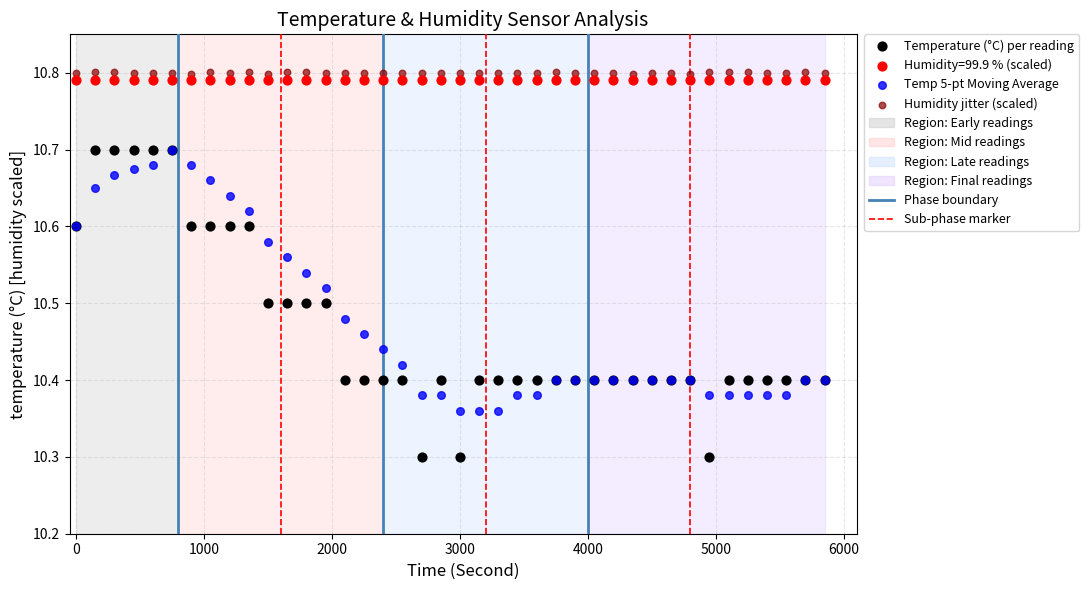

Which series reaches the minimum Y coordinate?

Temperature (°C) per reading